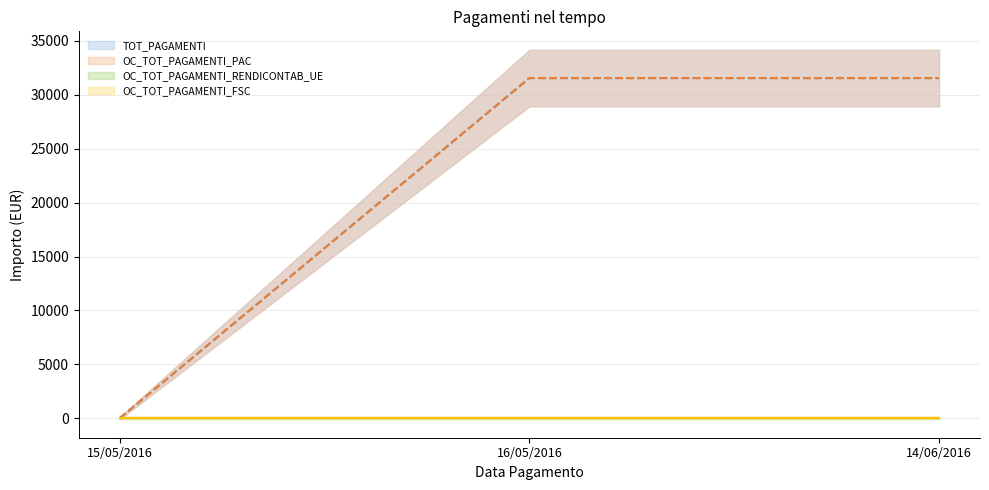

How many data points in OC_TOT_PAGAMENTI_PAC are less than 31555?

1